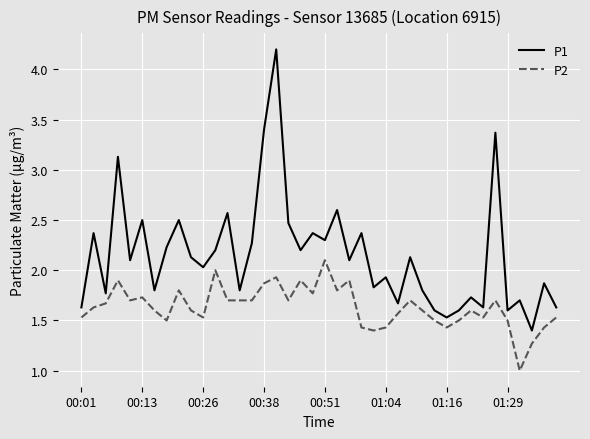

What is the minimum value shown in the chart?

1.0